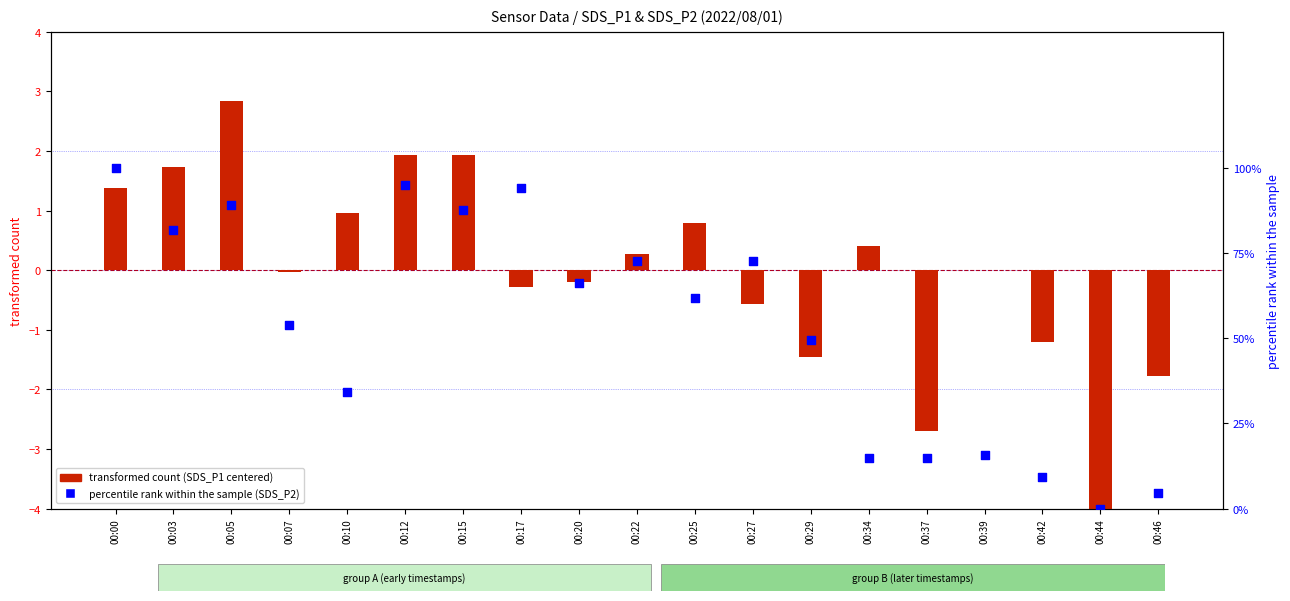

Which series reaches the maximum Y coordinate?

transformed count (SDS_P1)